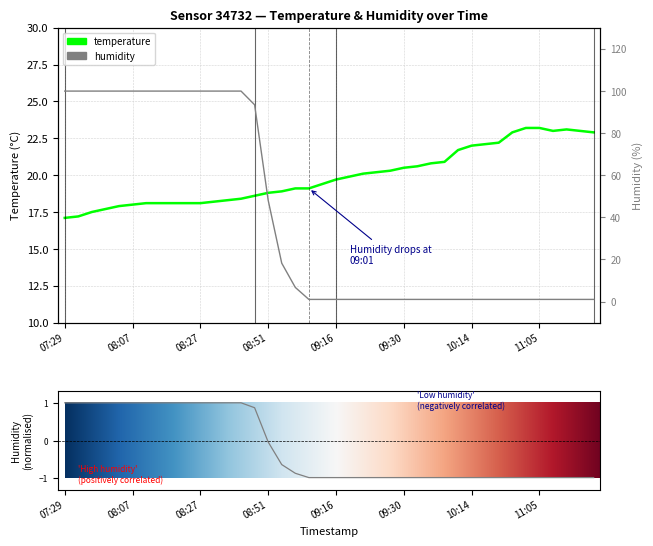

At which category does temperature reach its first local valley?

11:08